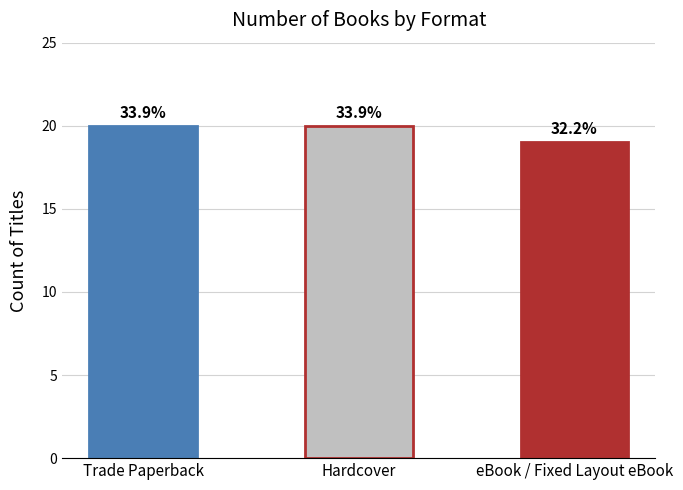

What is the change in value from Trade Paperback to eBook / Fixed Layout eBook?

-1